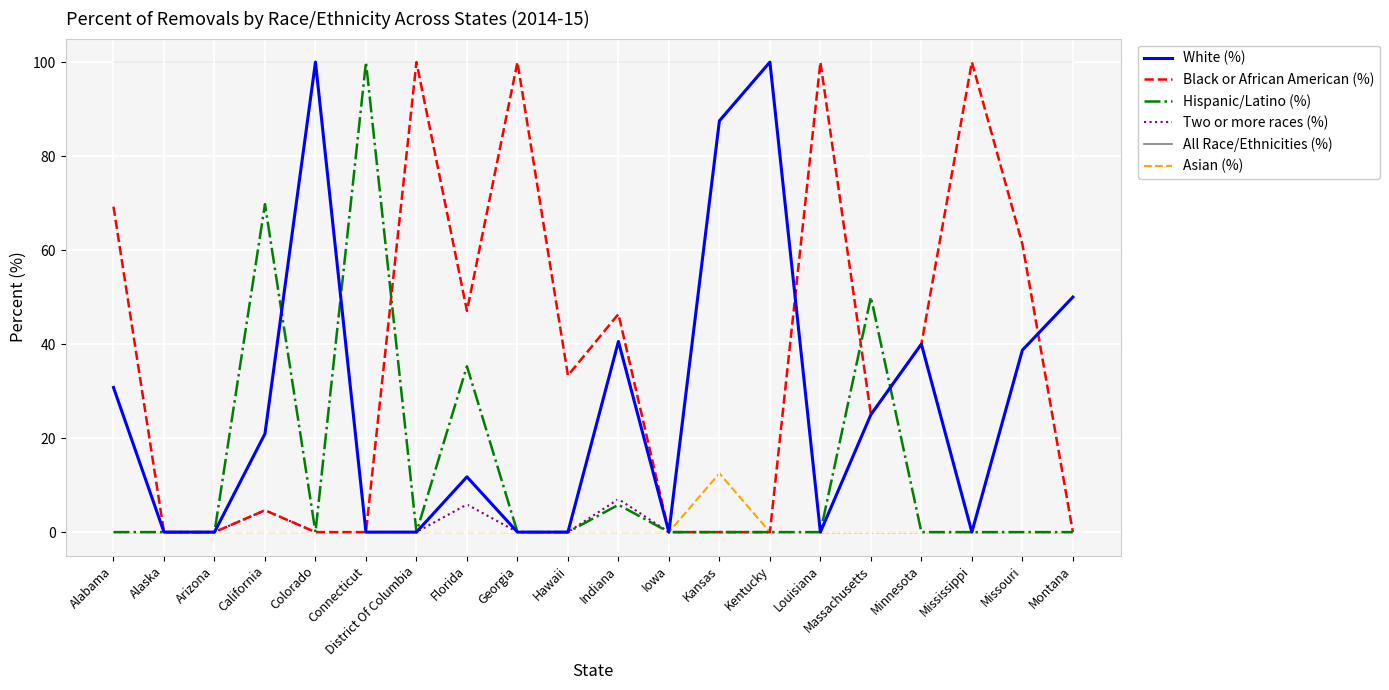

What is the difference between the maximum and minimum values in the Asian (%) series?

12.5